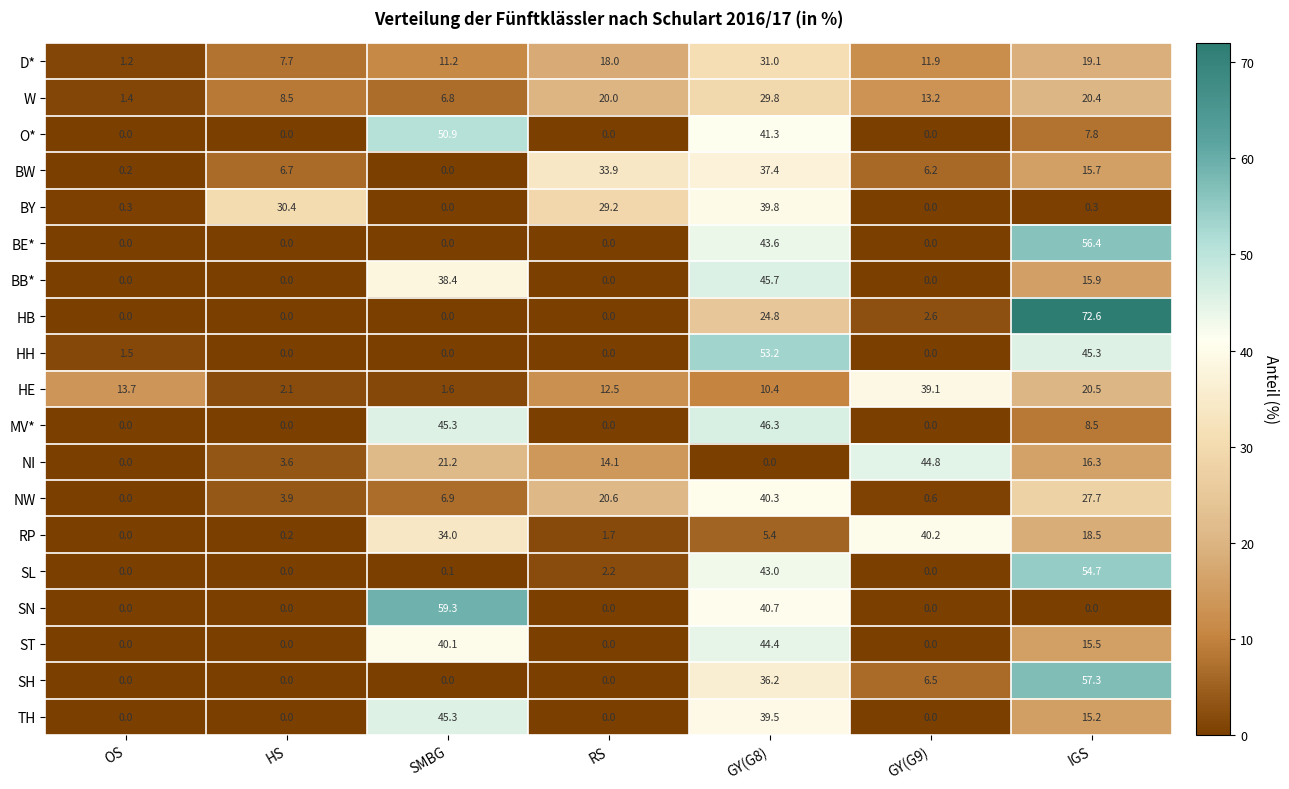

At which label does D* reach its peak?

GY(G8)